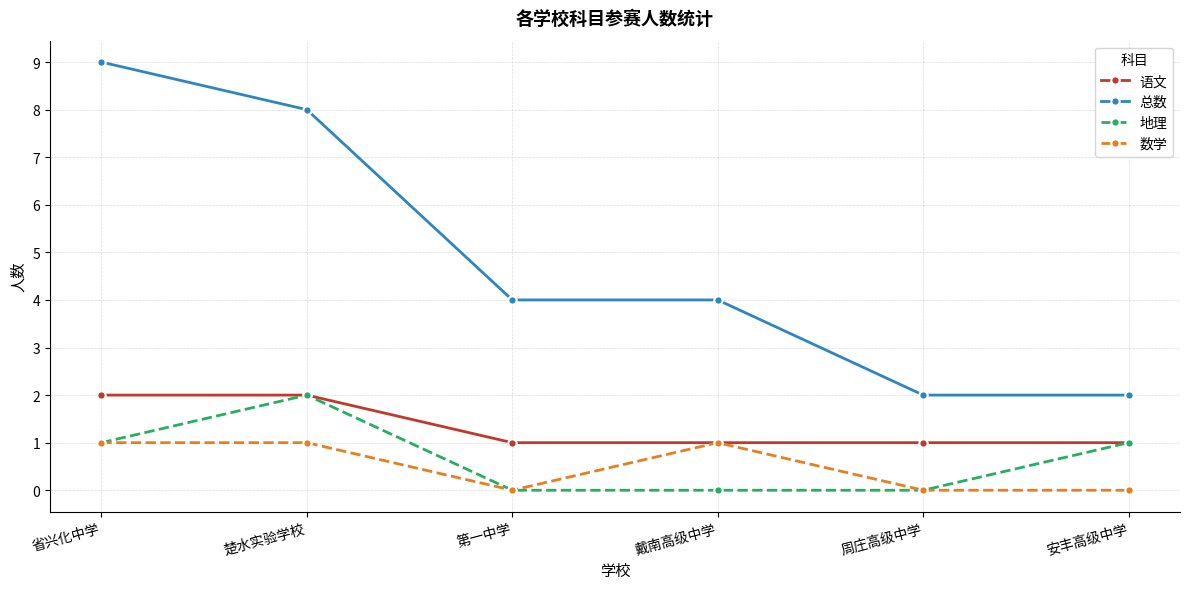

How many values in the 数学 series are below 1?

3